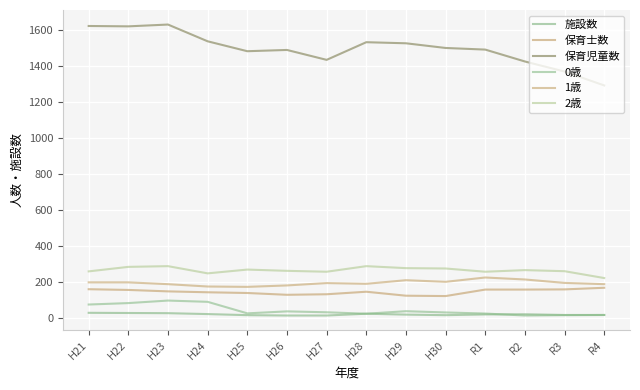

At which label is 1歳 closest to 200?

H21